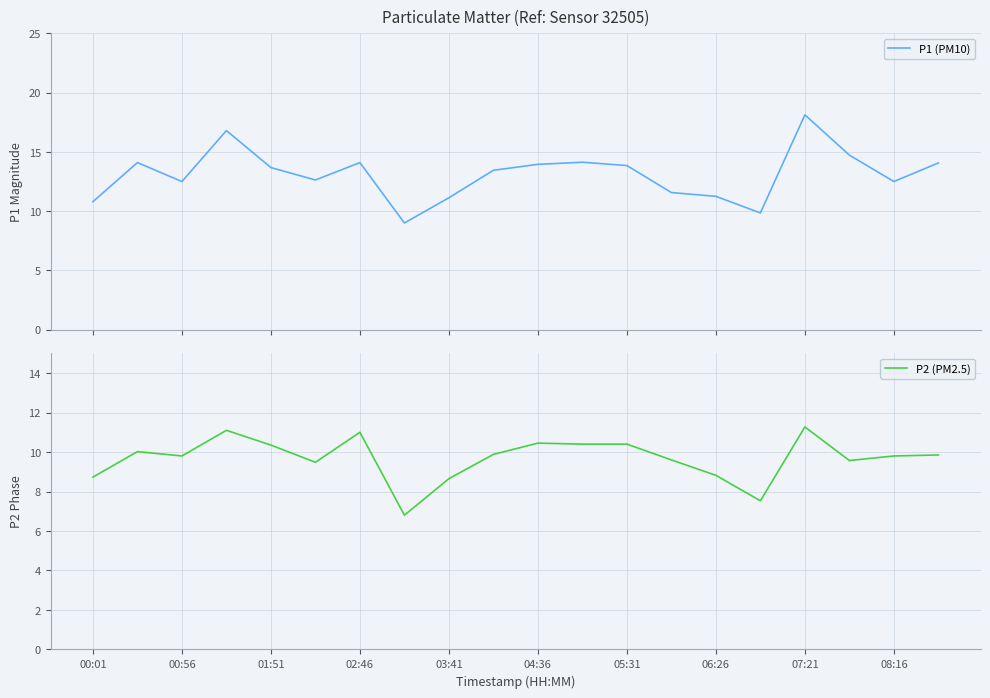

What is the lowest value of the P1 (PM10) series?

9.0